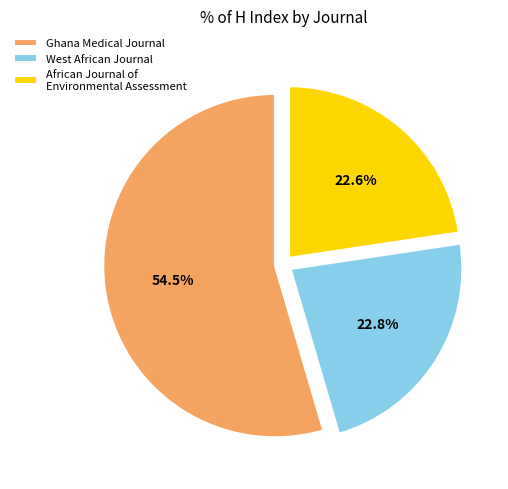

Combined, do Ghana Medical Journal and African Journal of Environmental Assessment account for over 50%?

Yes